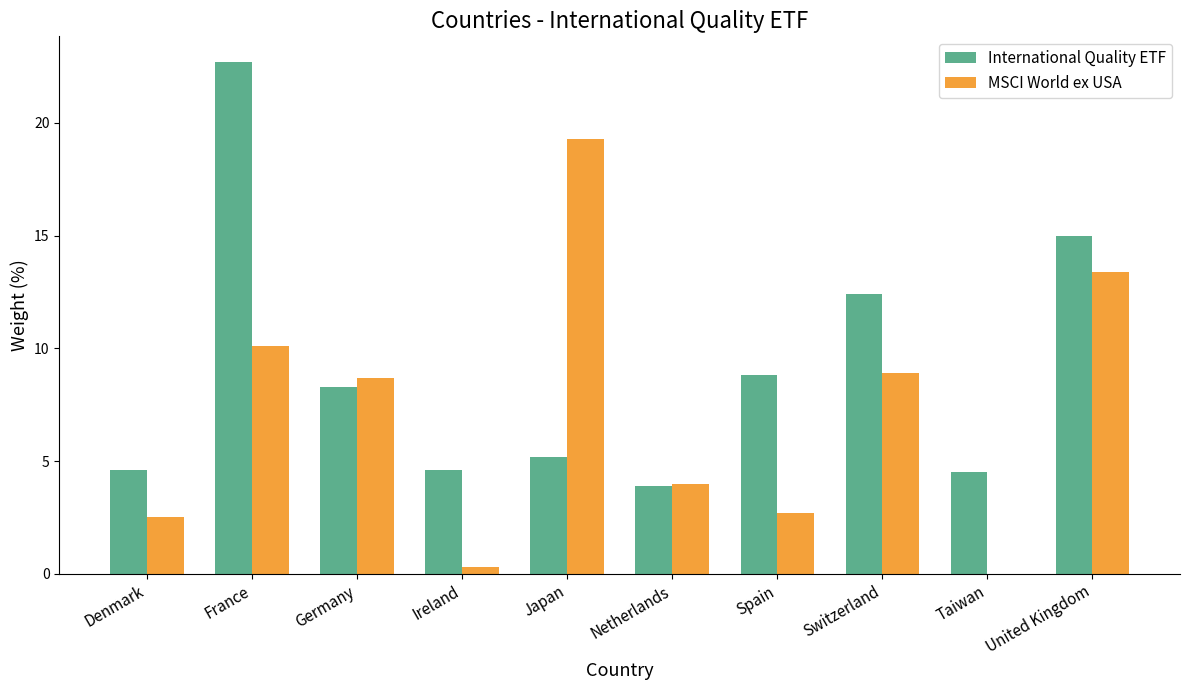

True or false: International Quality ETF has a value of 4.6 at Denmark.

True